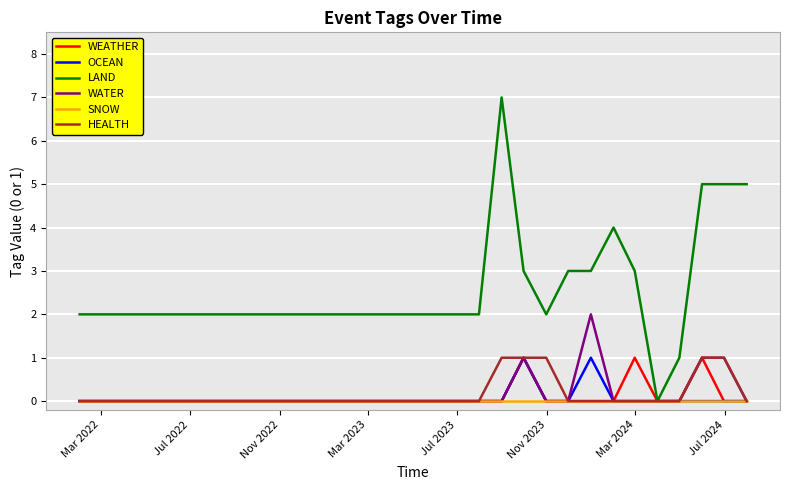

Which series has the largest total across all categories?

LAND